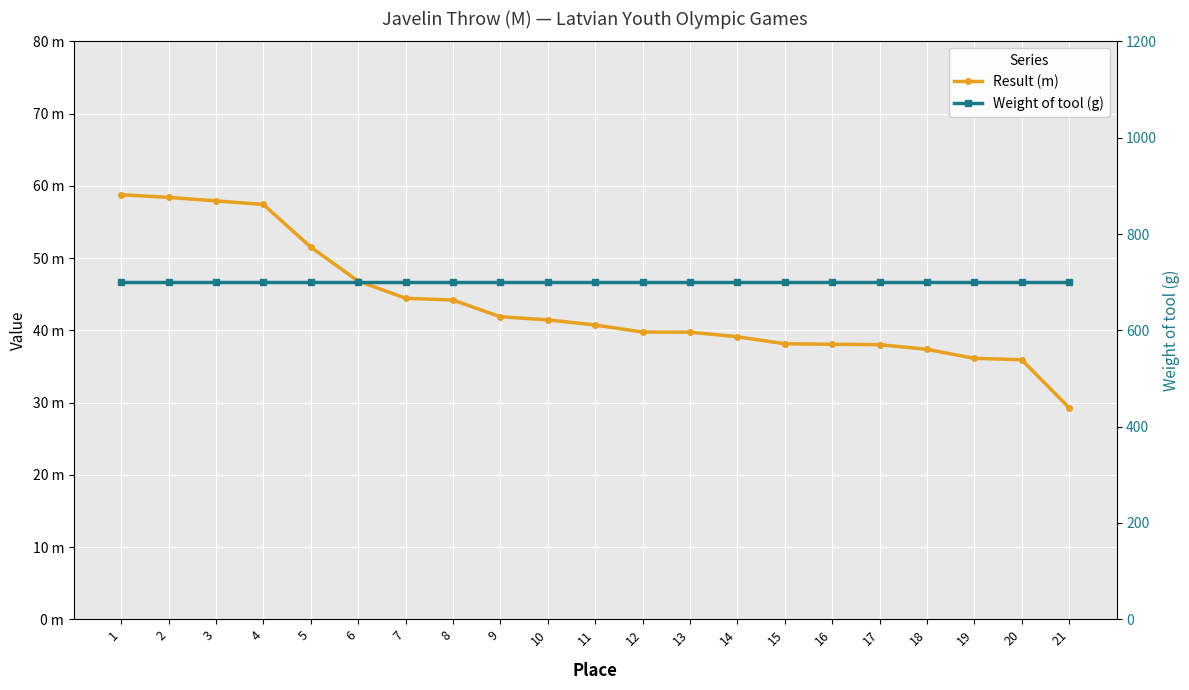

True or false: Result (m) and Weight of tool (g) intersect in this chart.

False